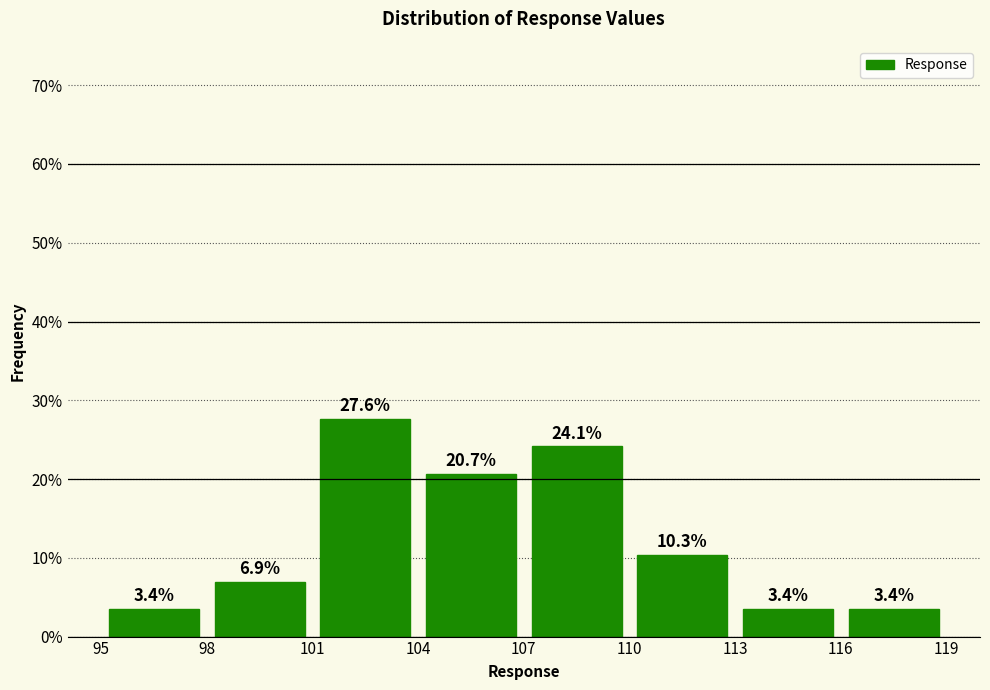

Reading left to right, transcribe this chart: for each bar, give the range it covers on the x-axis and its height.

95 to 98: 3.4
98 to 101: 6.9
101 to 104: 27.6
104 to 107: 20.7
107 to 110: 24.1
110 to 113: 10.3
113 to 116: 3.4
116 to 119: 3.4